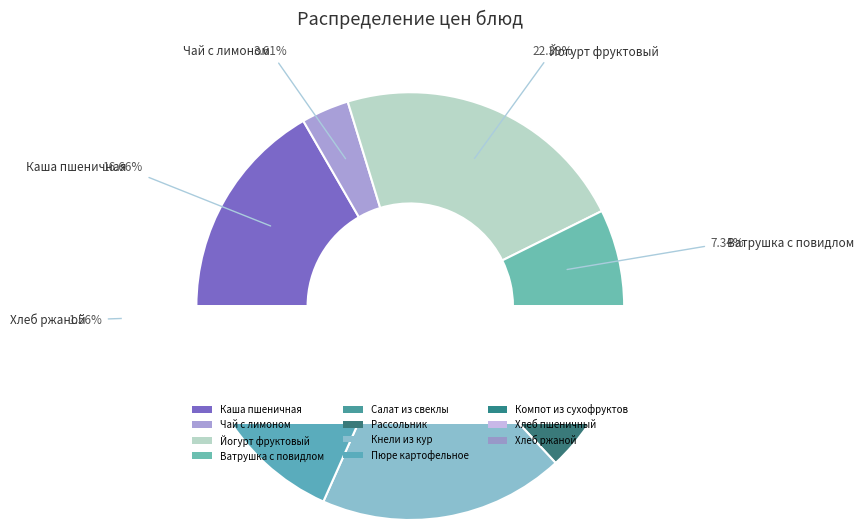

What is the total percentage of ЧАЙ С ЛИМОНОМ and ЙОГУРТ ФРУКТОВЫЙ?

26.0%